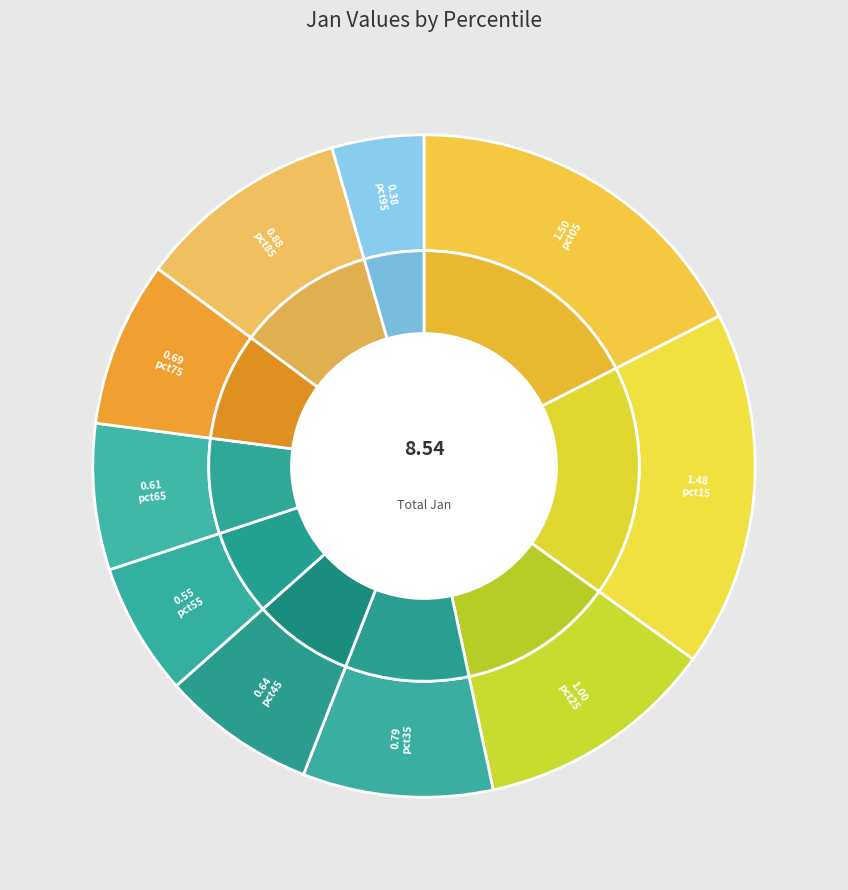

To the nearest percent, what is the difference between the largest and smallest slice percentages?

13%